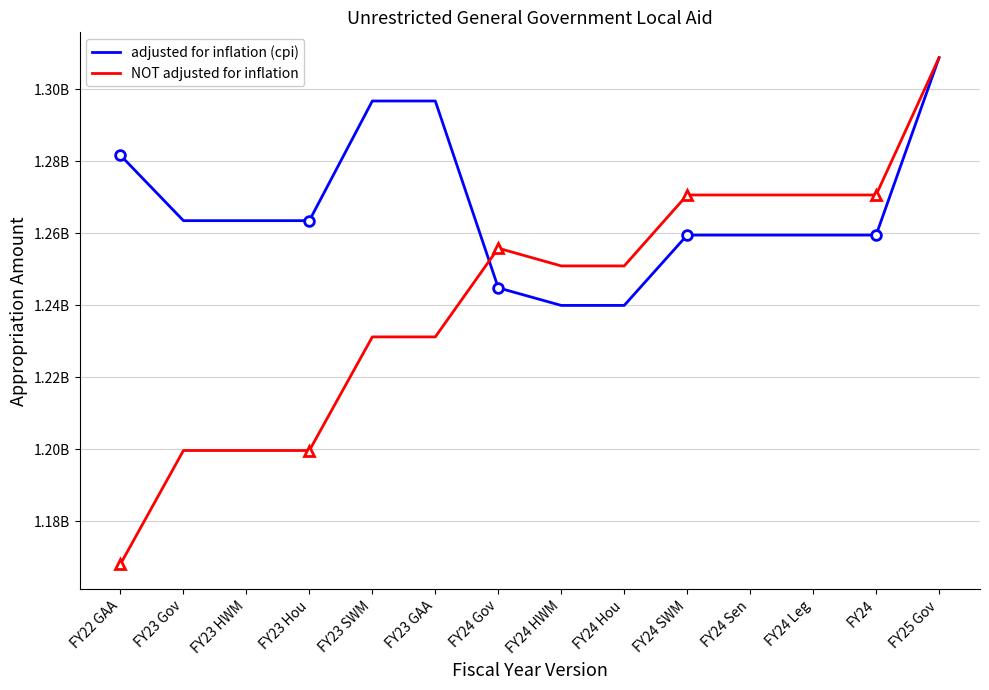

True or false: NOT adjusted for inflation and adjusted for inflation (cpi) intersect in this chart.

True